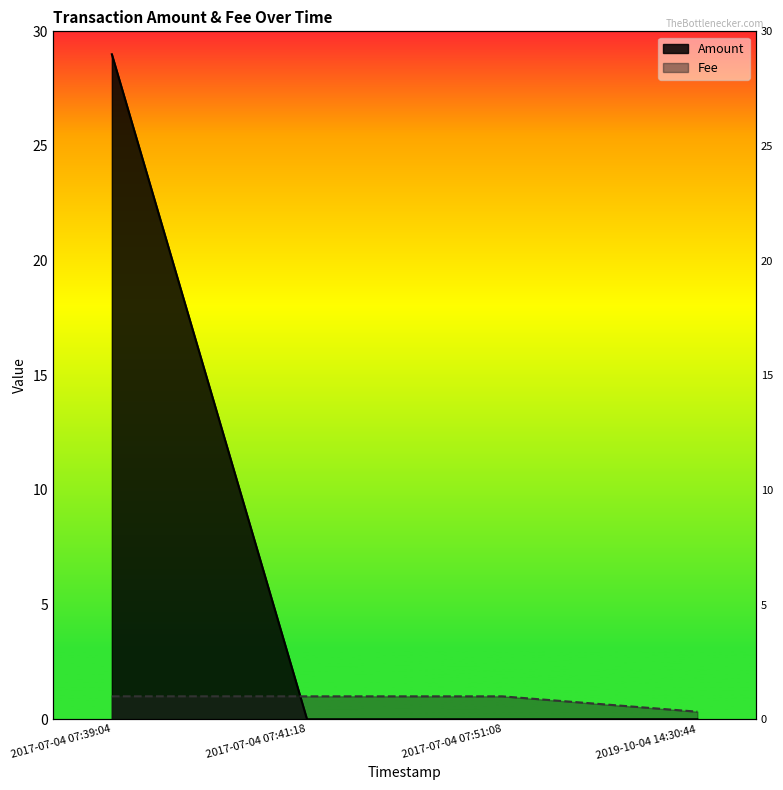

True or false: Fee has more than 0 points higher than both neighbors.

False